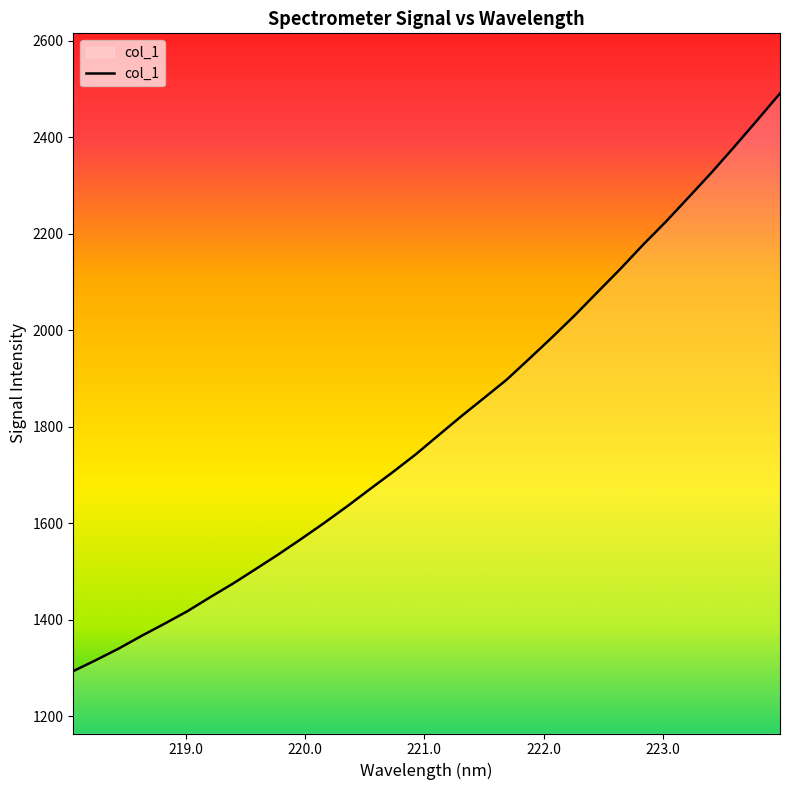

What is the minimum value shown in the chart?

1293.1